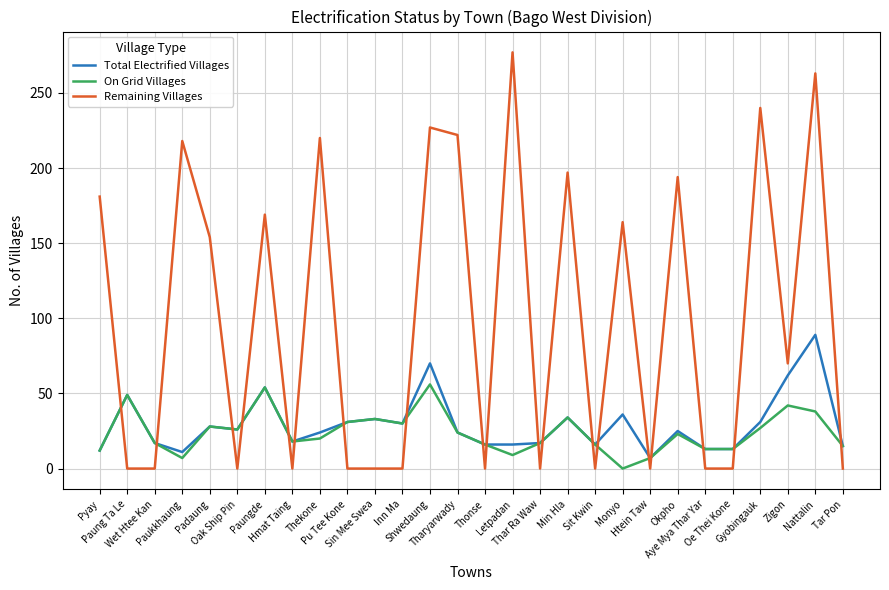

What position from the left is Min Hla?

18